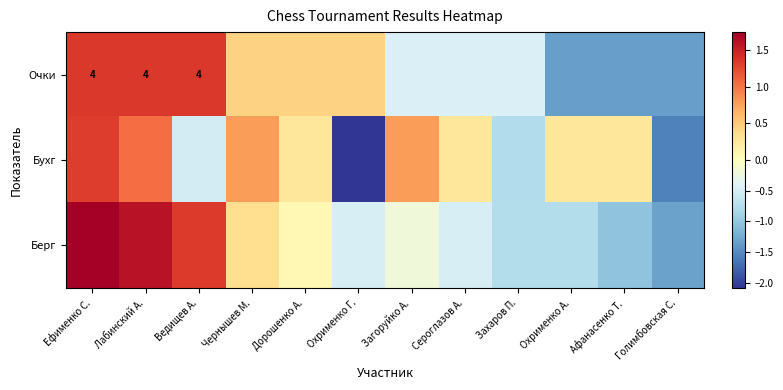

At which category does the chart reach its peak across all series?

Ефименко С.